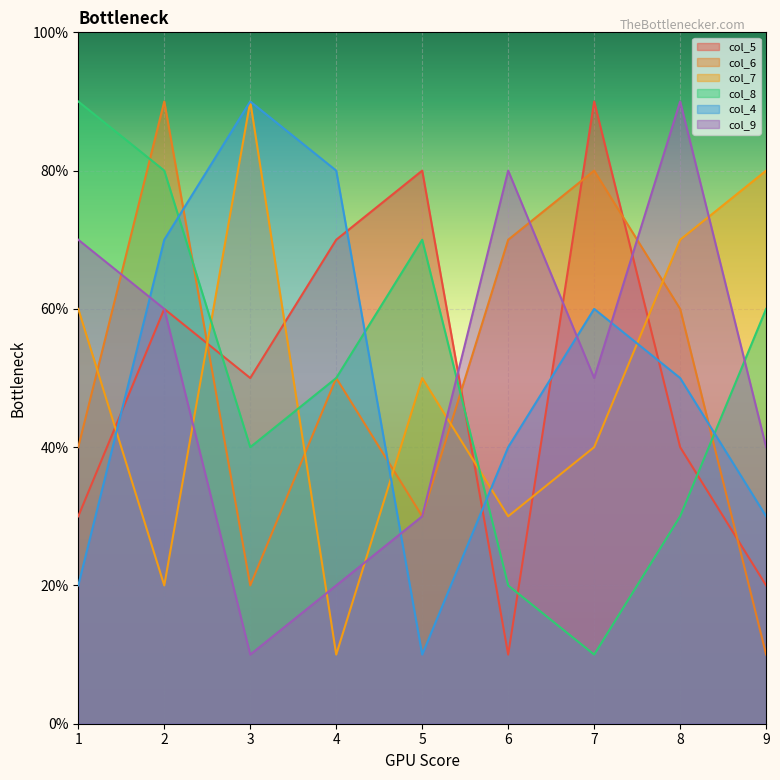

Which series has the largest total across all categories?

col_5